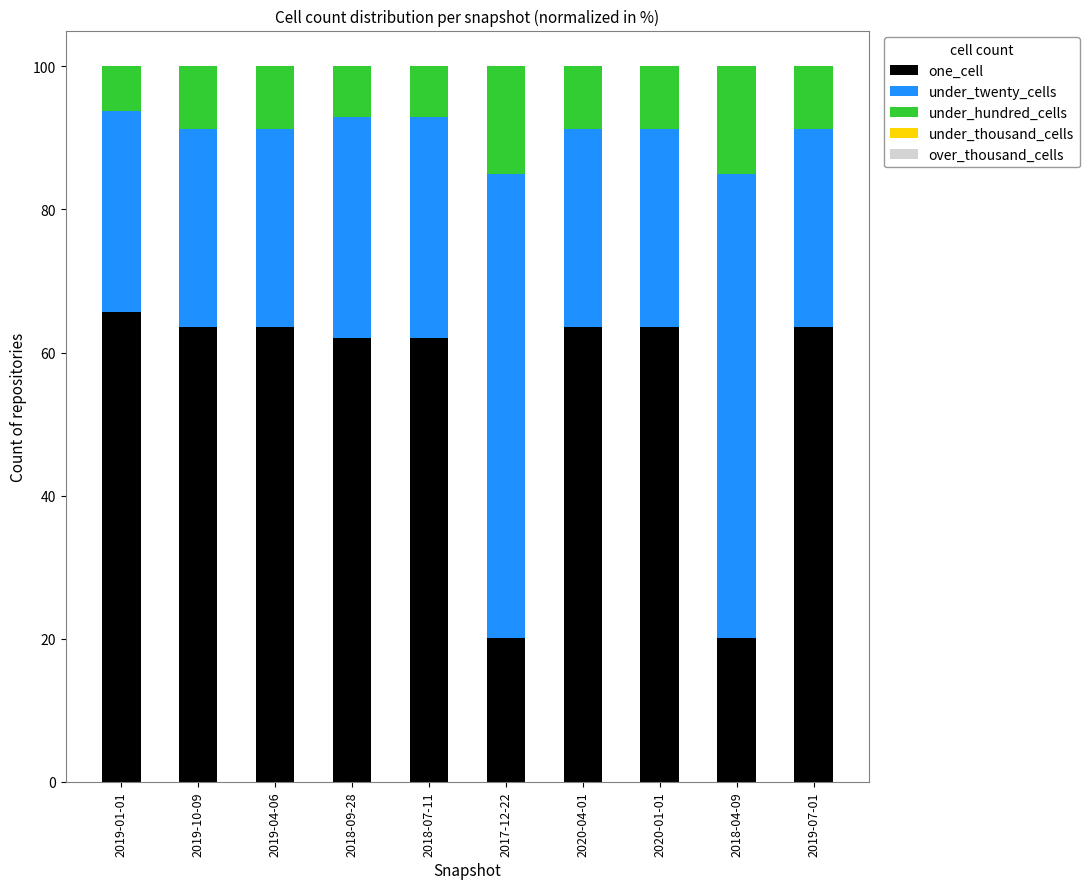

Reading left to right, transcribe the values for one_cell.

65.7	63.6	63.6	62.0	62.0	20.2	63.6	63.6	20.2	63.6